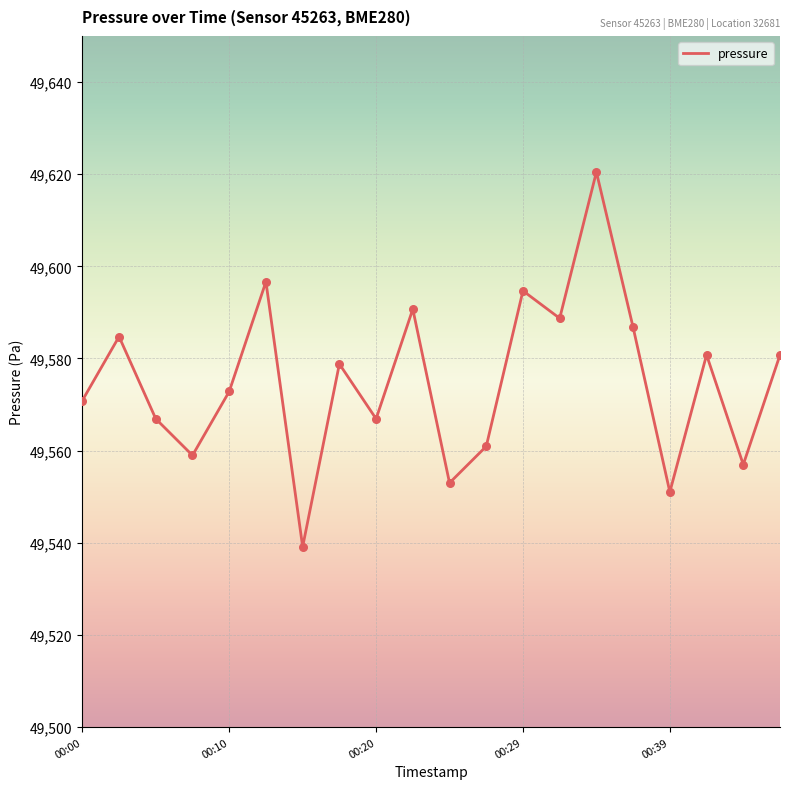

What is the difference between the maximum and minimum values?

81.3